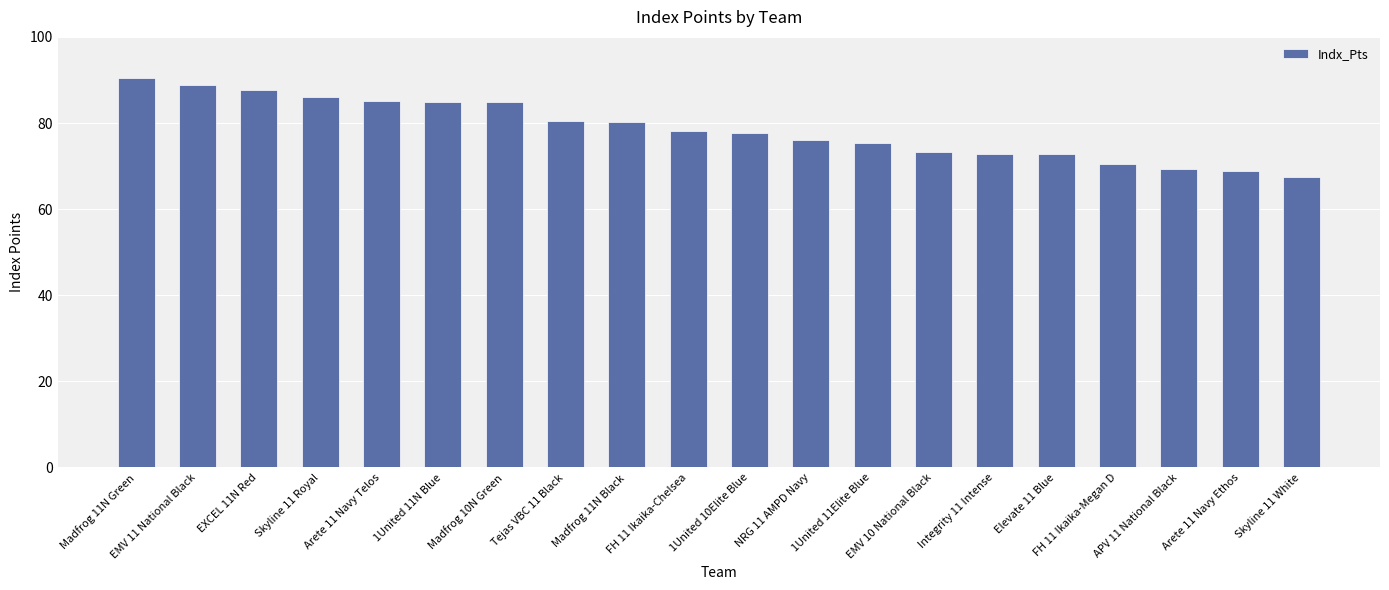

What is the smallest value displayed?

67.4